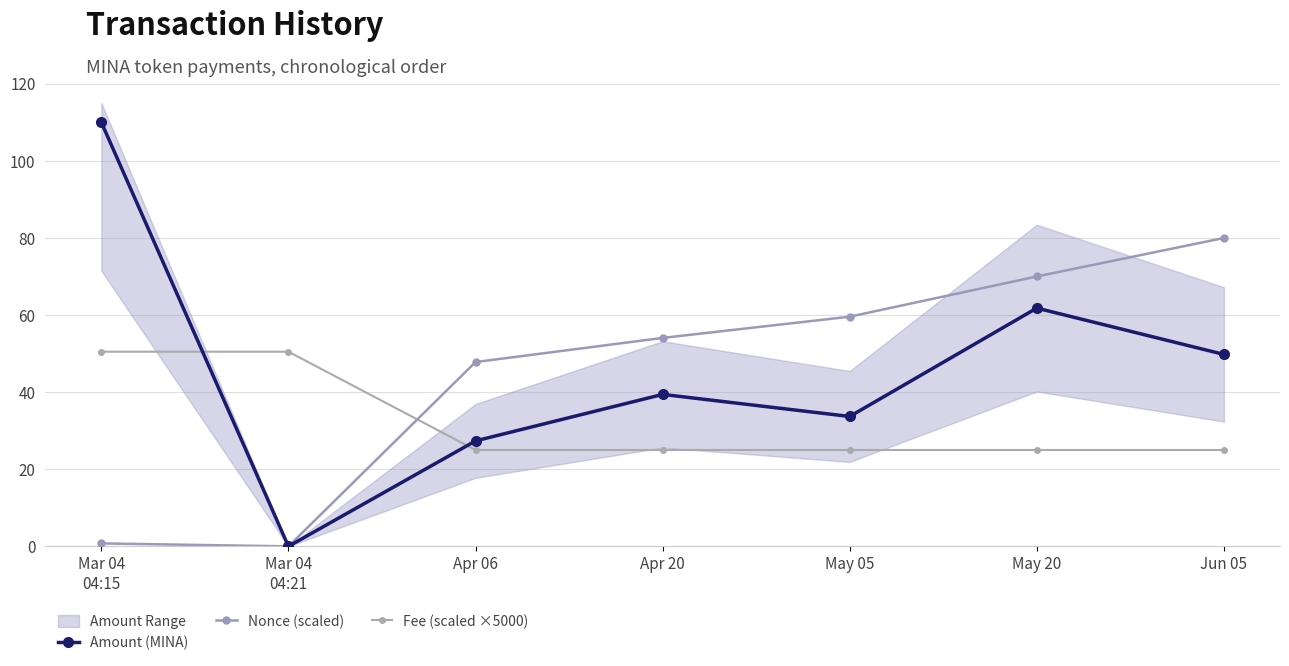

In Amount (MINA), how many points are higher than both neighbors (excluding endpoints)?

2